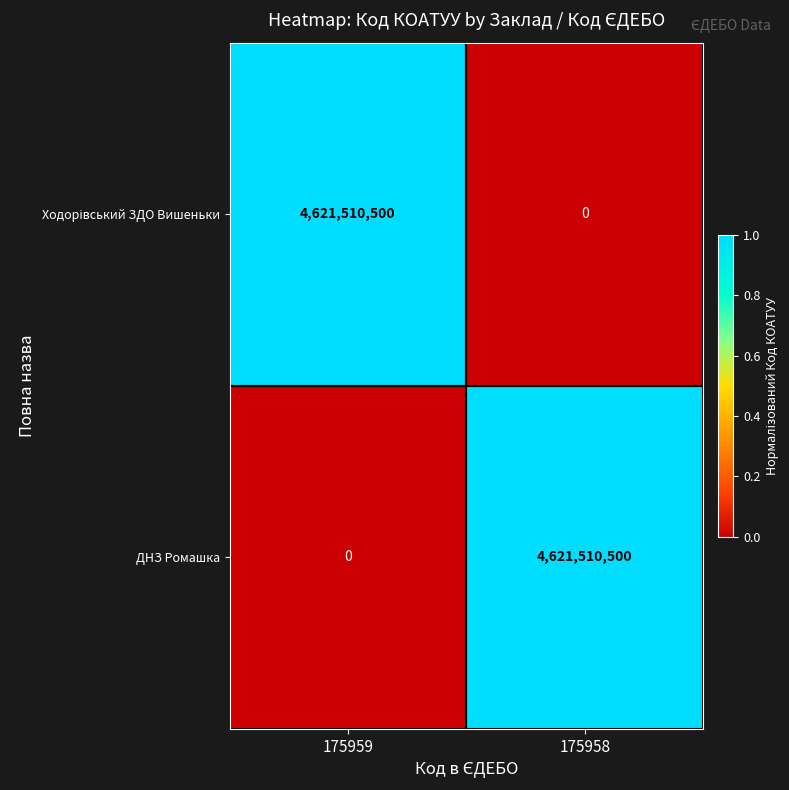

At which label is ДНЗ Ромашка closest to 2310755250?

175959